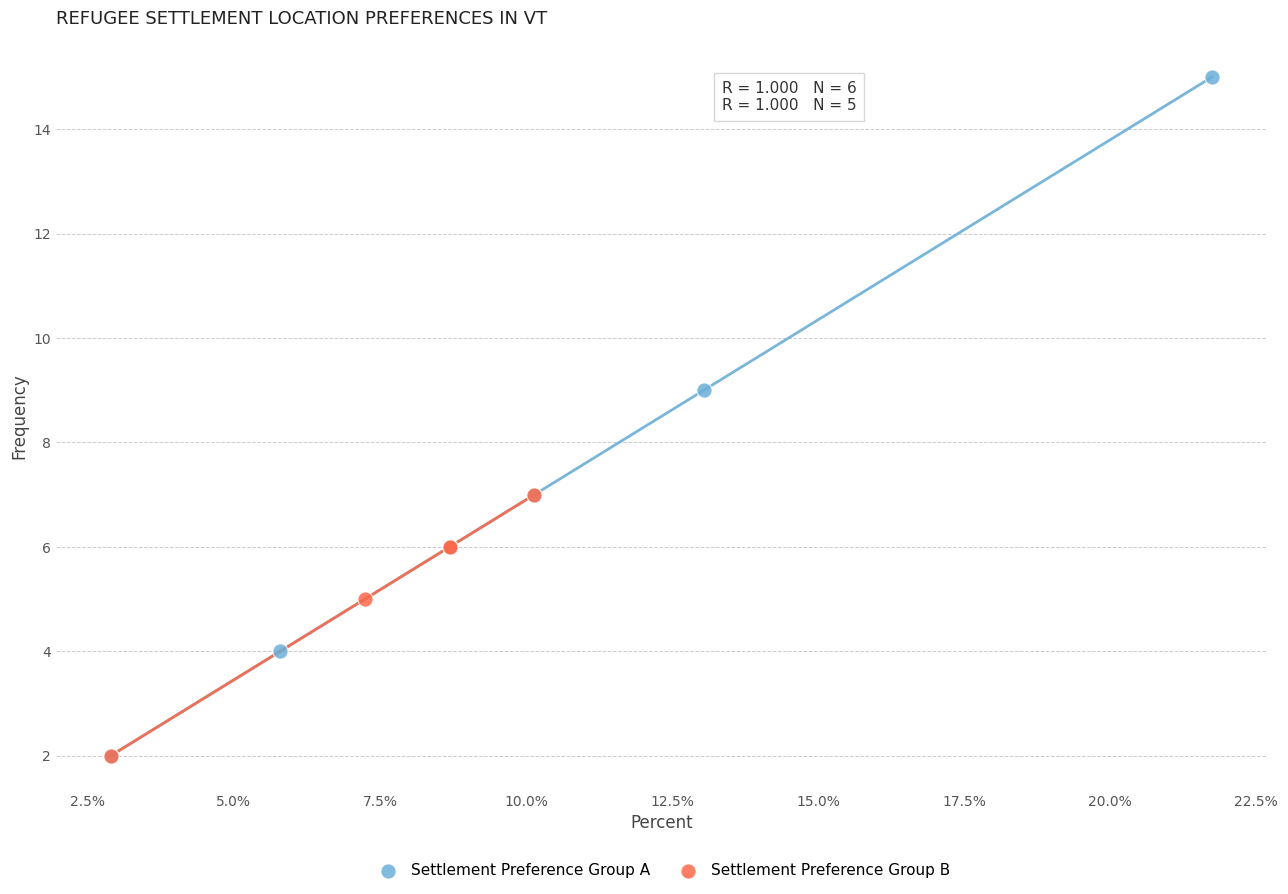

Which series has the widest spread of Y values?

Settlement Preference Group A